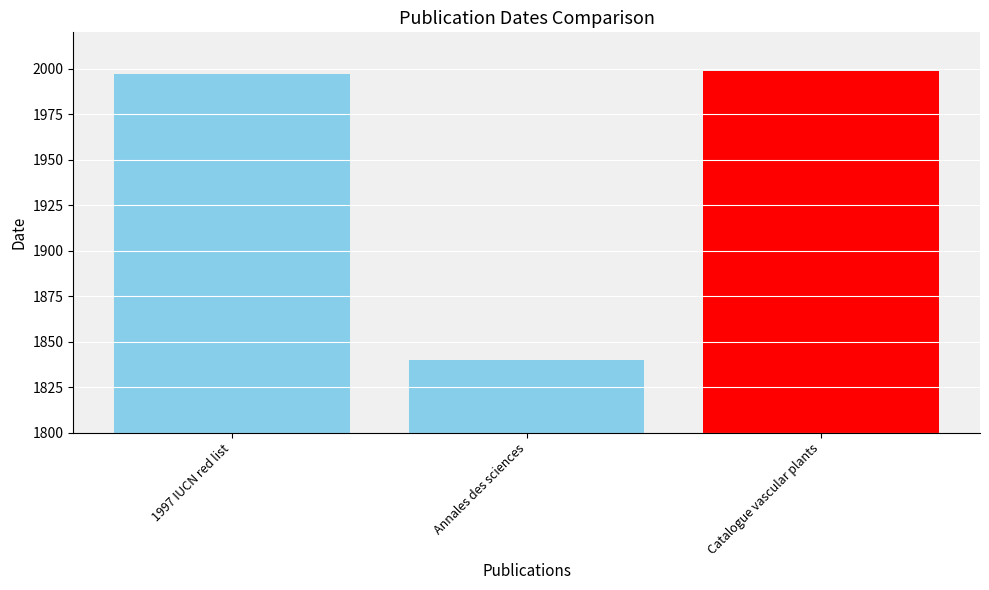

At which label does the data first exceed 1997?

Catalogue vascular plants